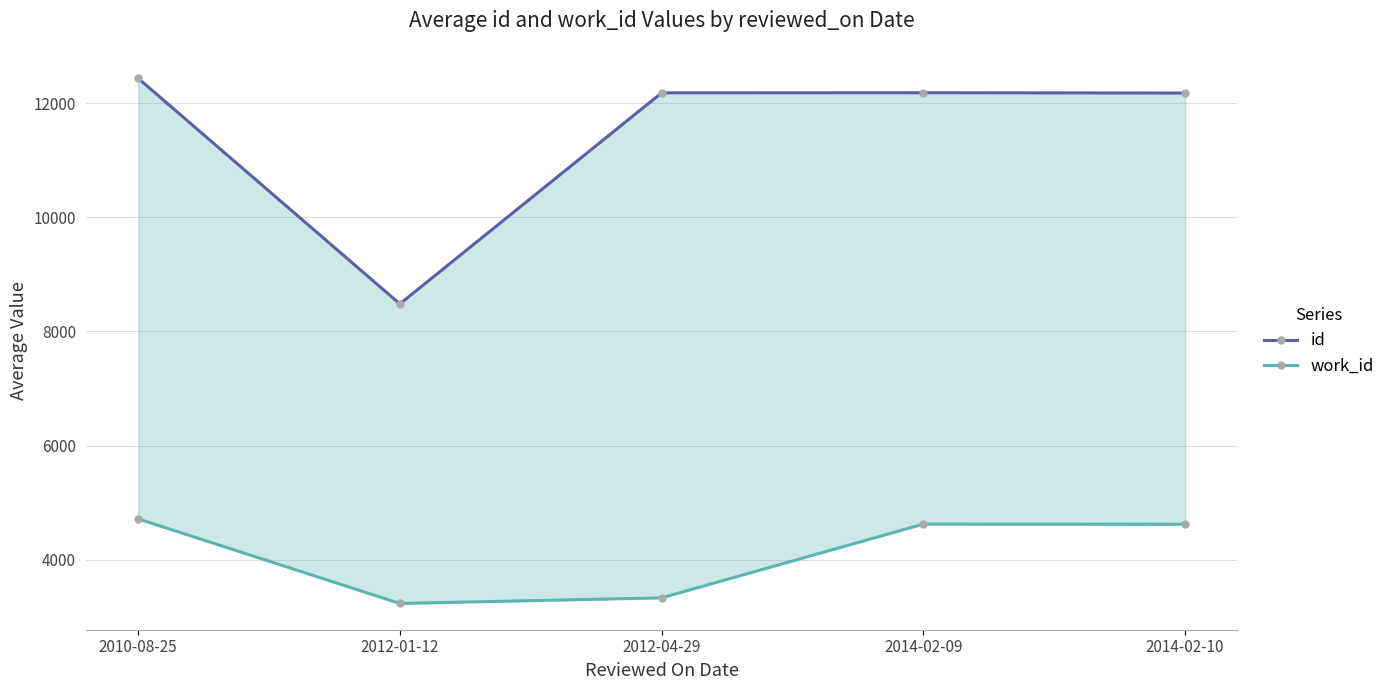

What are all the series names shown in the legend?

id, work_id